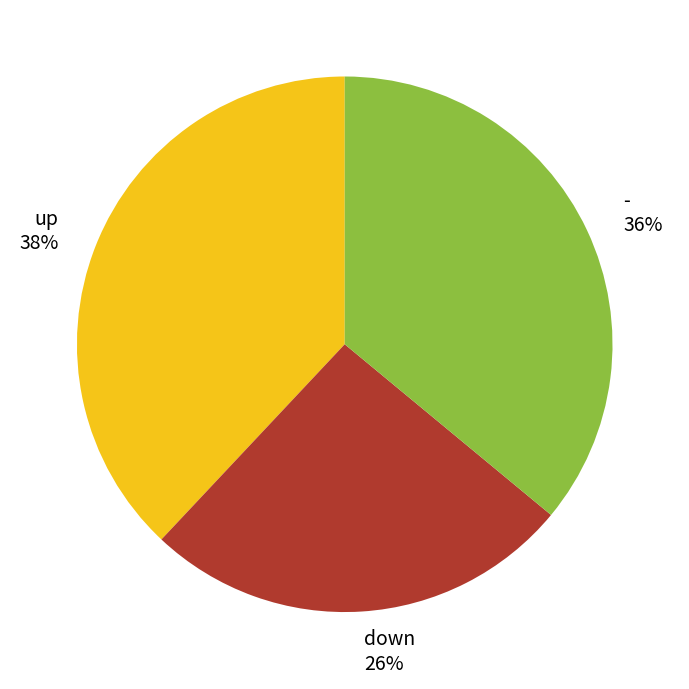

Does any single category account for the majority?

No